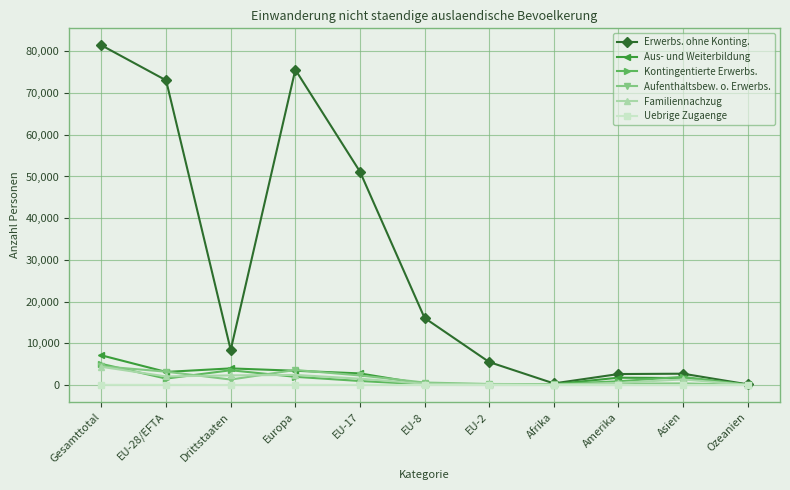

Is the value of Aus- und Weiterbildung at EU-2 greater than the value of Kontingentierte Erwerbs. at Gesamttotal?

No